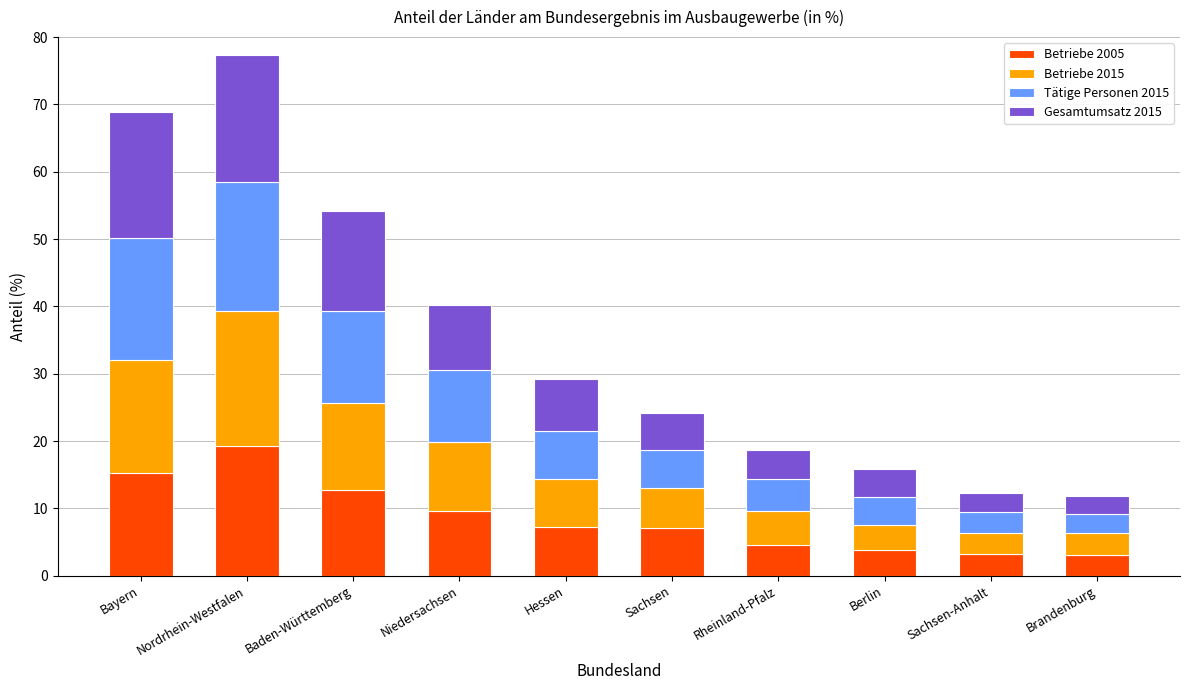

What is the difference between the maximum and minimum values in the Betriebe 2005 series?

16.2